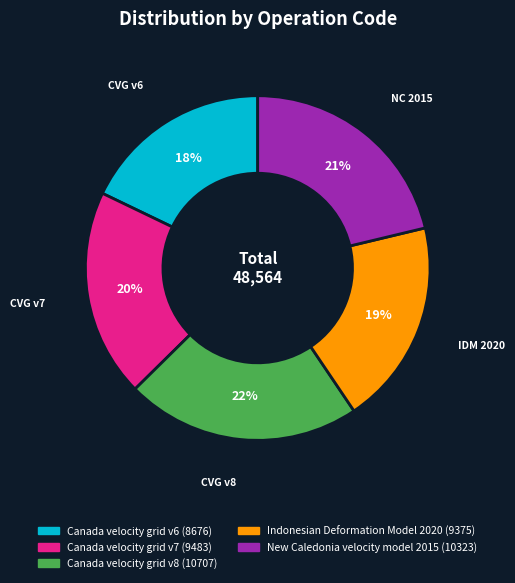

Which has a higher value, Indonesian Deformation Model 2020 or Canada velocity grid v6?

Indonesian Deformation Model 2020